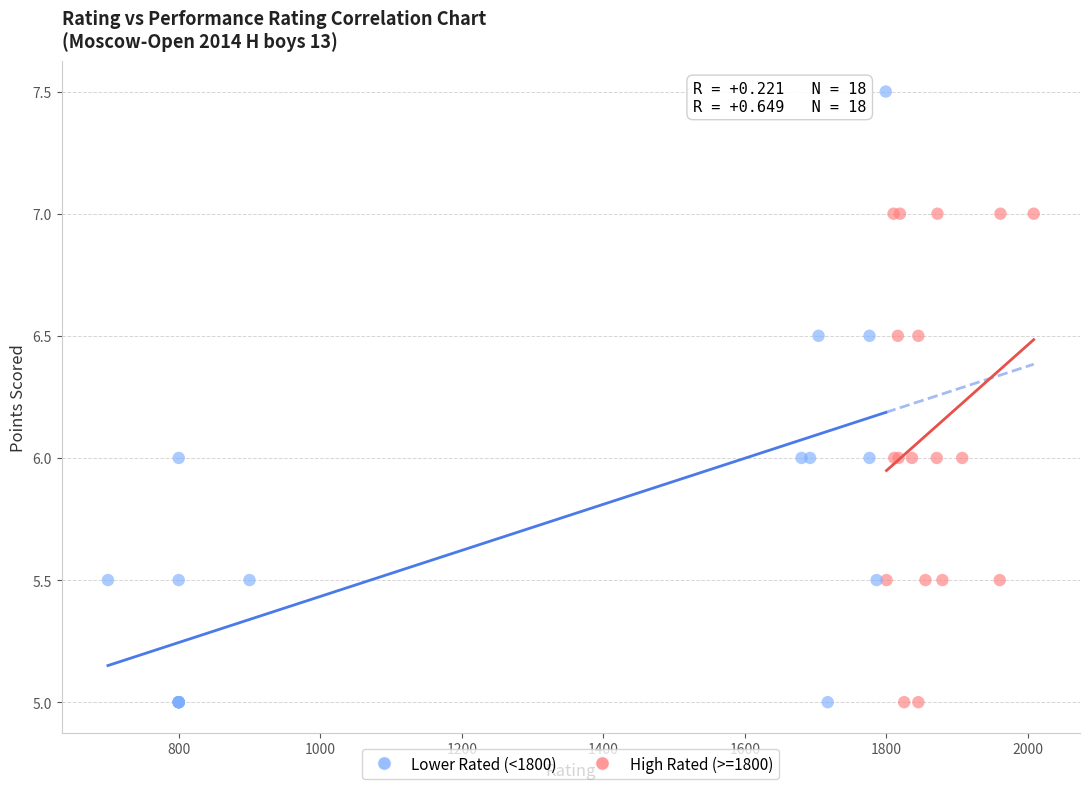

Which series contains the highest Y value?

Lower Rated (<1800)